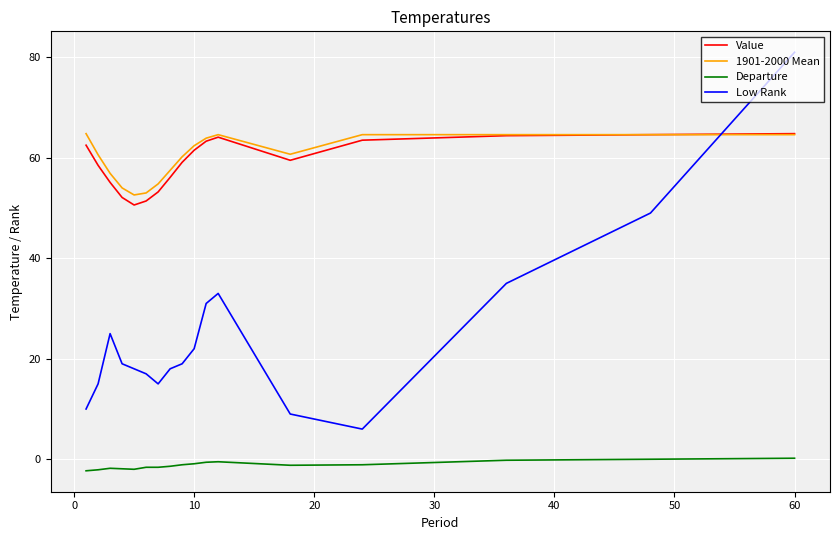

What is the maximum value for 1901-2000 Mean?

64.8